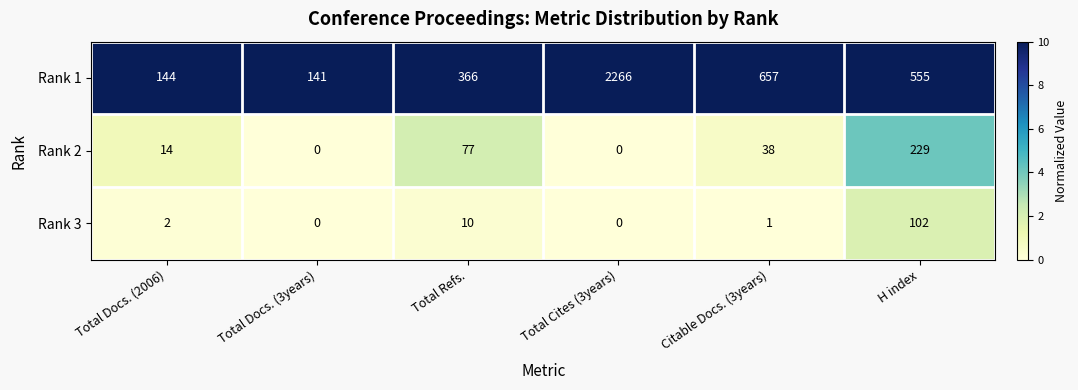

Reading left to right, transcribe all the data shown in this chart.

Rank 1: Total Docs. (2006)=144	Total Docs. (3years)=141	Total Refs.=366	Total Cites (3years)=2266	Citable Docs. (3years)=657	H index=555
Rank 2: Total Docs. (2006)=14	Total Docs. (3years)=0	Total Refs.=77	Total Cites (3years)=0	Citable Docs. (3years)=38	H index=229
Rank 3: Total Docs. (2006)=2	Total Docs. (3years)=0	Total Refs.=10	Total Cites (3years)=0	Citable Docs. (3years)=1	H index=102